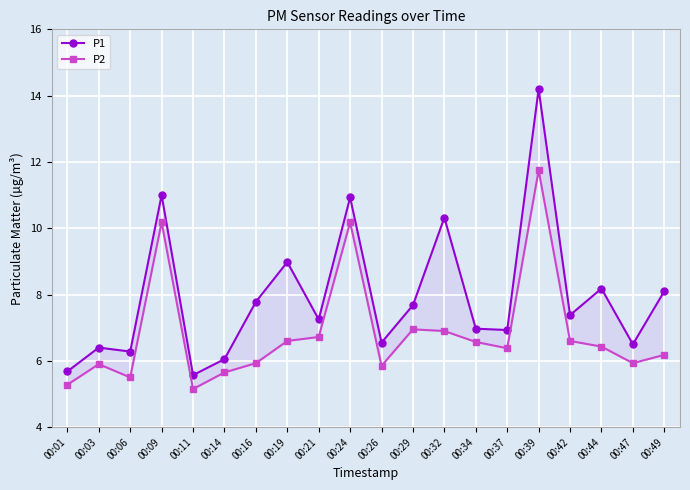

How many lines are shown in the chart?

2